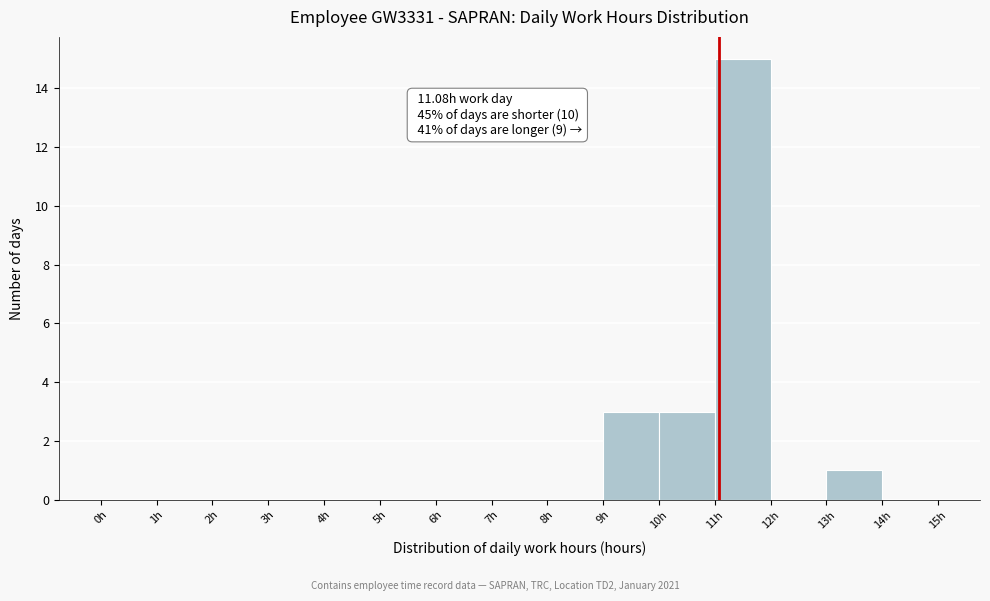

Which range on the x-axis has the tallest bar?

11 to 12